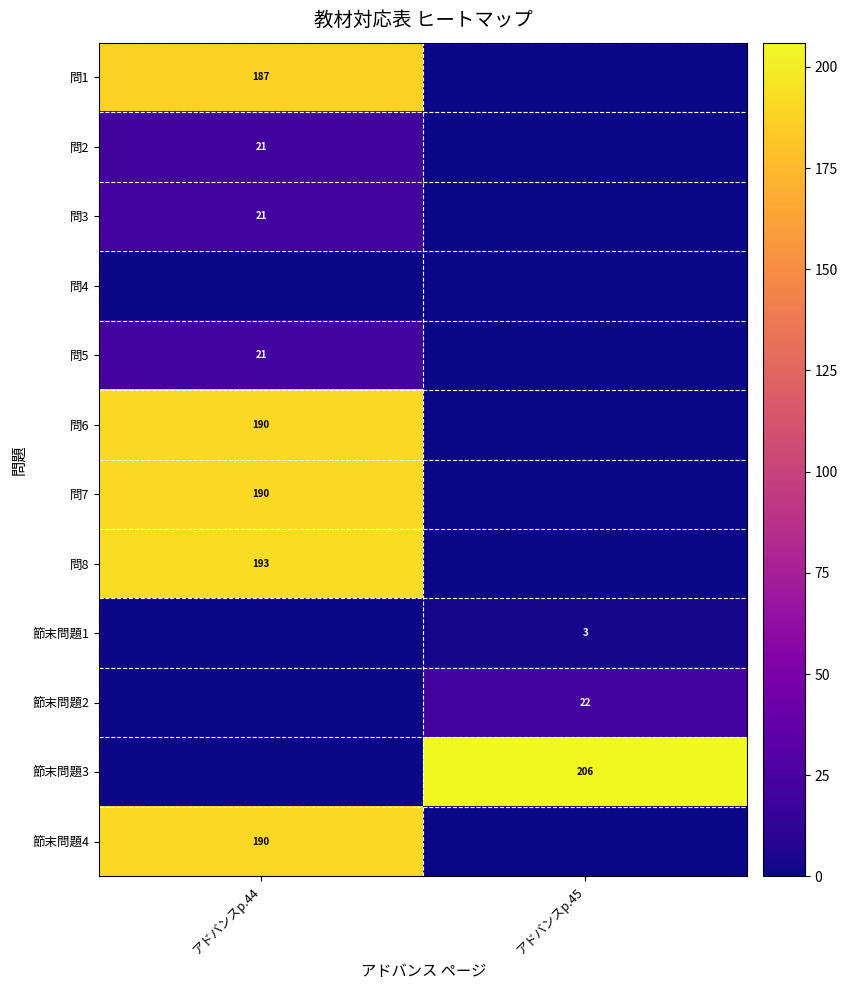

True or false: 節末問題1 has a value of 5 at アドバンスp.45.

False